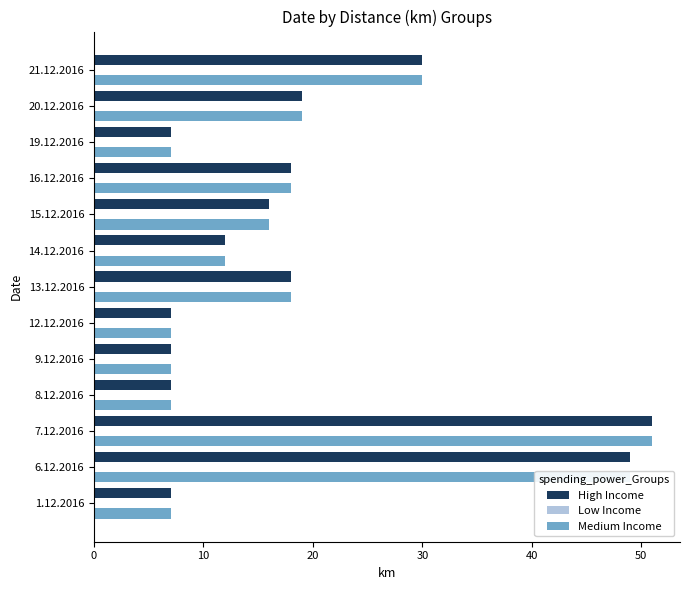

The value of High Income at 21.12.2016 is 30. True or false?

True